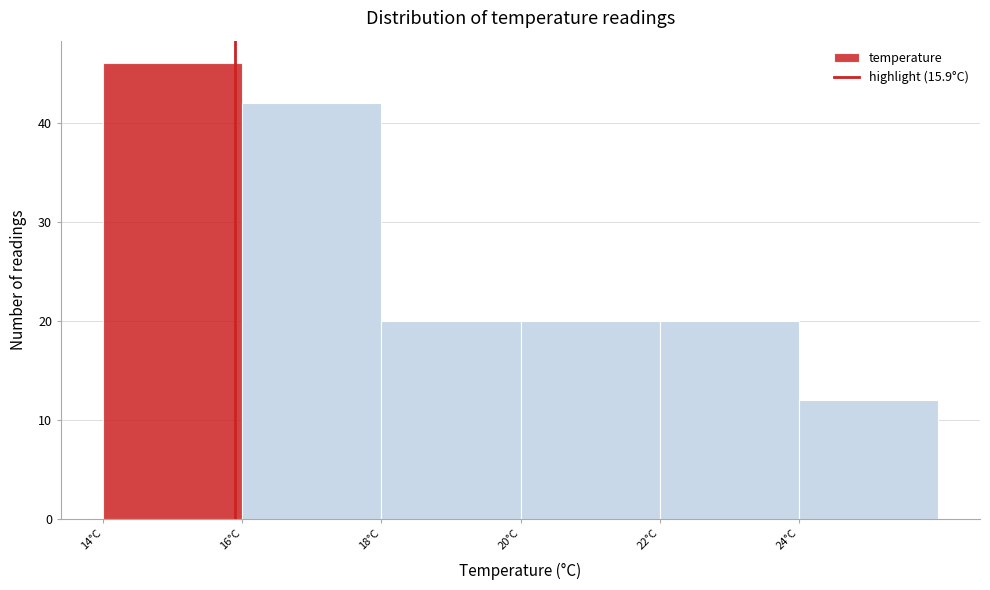

Reading left to right, transcribe this chart: for each bar, give the range it covers on the x-axis and its height. The values are not printed on the chart, so give them approximately, as read against the axis.

14 to 16: 46
16 to 18: 42
18 to 20: 20
20 to 22: 20
22 to 24: 20
24 to 26: 12